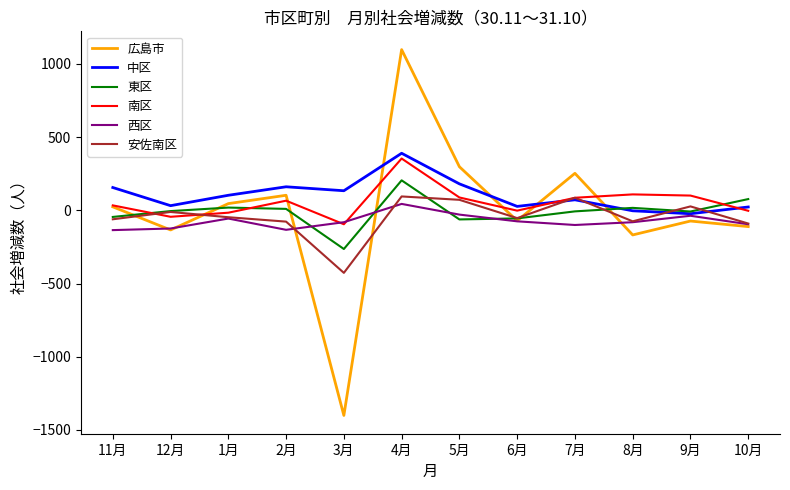

What is the maximum value for 南区?

354